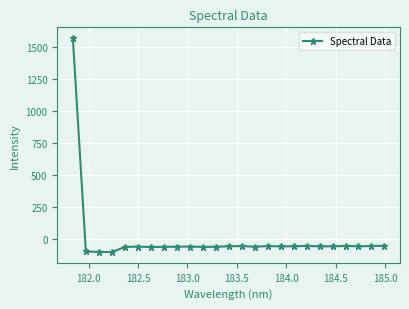

What is the sum of all values?

97.5